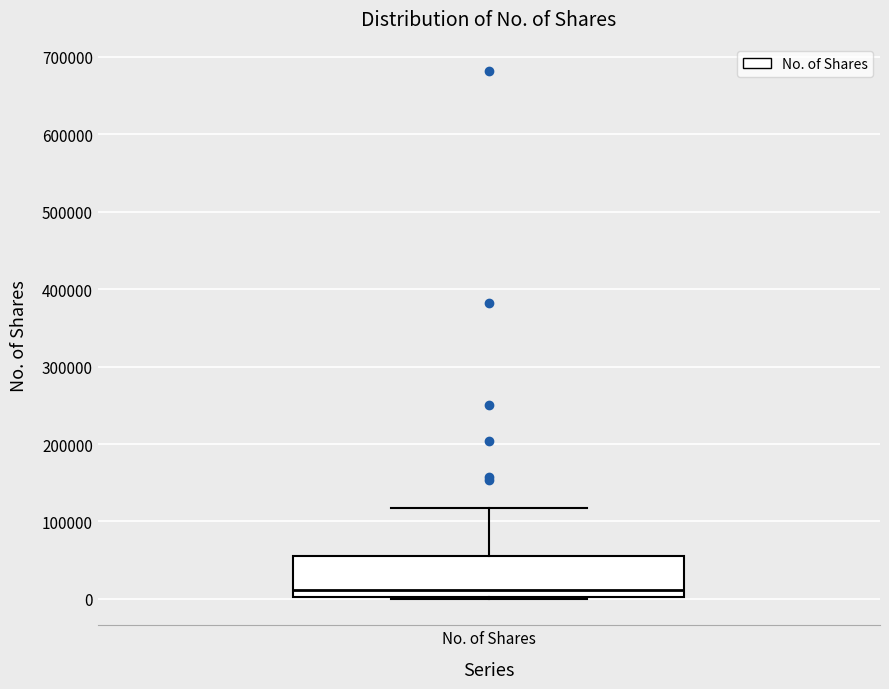

Where does the upper whisker of the box for No. of Shares end on the y-axis? The values are not printed on the chart, so give them approximately, as read against the axis.

120000